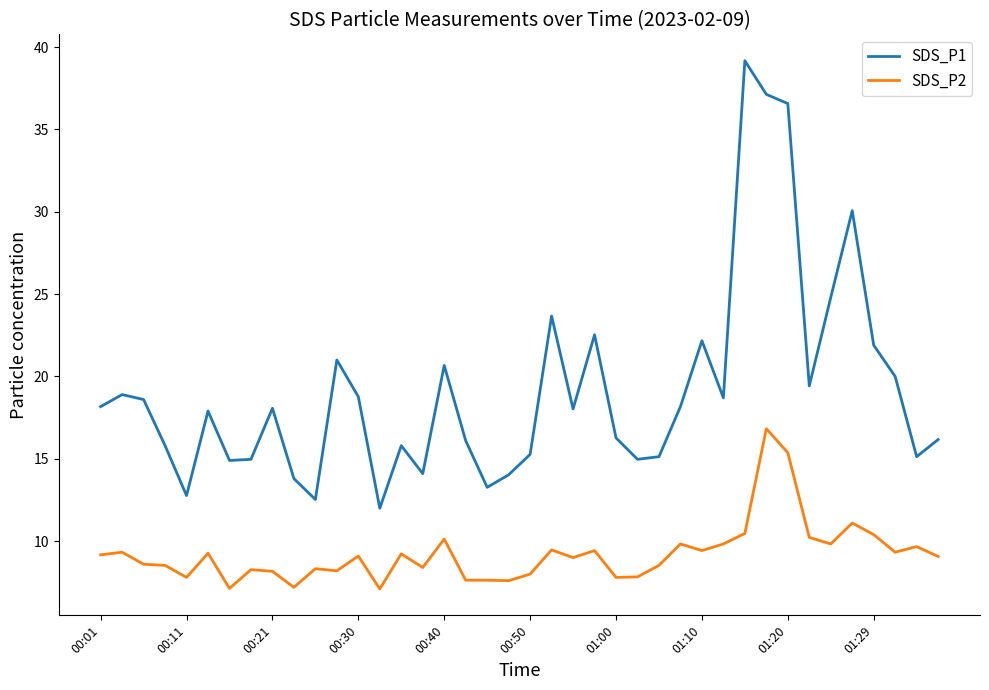

What is the lowest value of the SDS_P1 series?

12.0